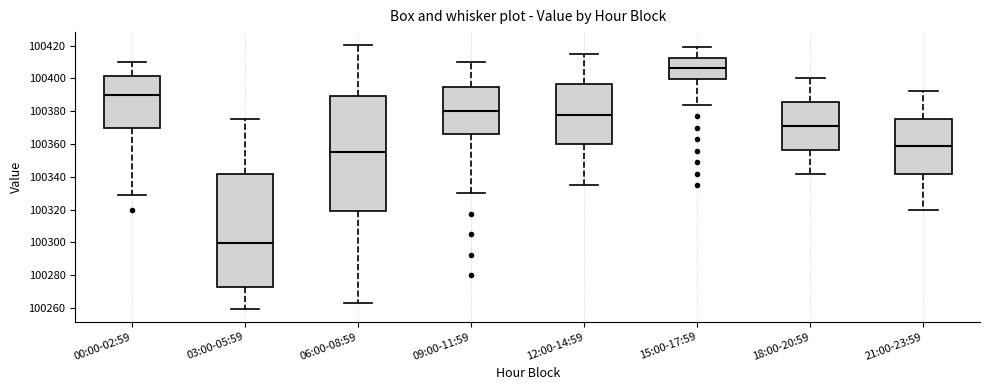

Reading left to right, read every box against the y-axis: the position of its median line, the range the box covers, and the ends of its whiskers. The values are not printed on the chart, so give them approximately, as read against the axis.

00:00-02:59: median 100390, box 100370 to 100402, whiskers 100330 to 100410
03:00-05:59: median 100300, box 100272 to 100342, whiskers 100260 to 100376
06:00-08:59: median 100356, box 100320 to 100390, whiskers 100264 to 100420
09:00-11:59: median 100380, box 100366 to 100394, whiskers 100330 to 100410
12:00-14:59: median 100378, box 100360 to 100396, whiskers 100336 to 100416
15:00-17:59: median 100406, box 100400 to 100412, whiskers 100384 to 100420
18:00-20:59: median 100370, box 100356 to 100386, whiskers 100342 to 100400
21:00-23:59: median 100358, box 100342 to 100376, whiskers 100320 to 100392